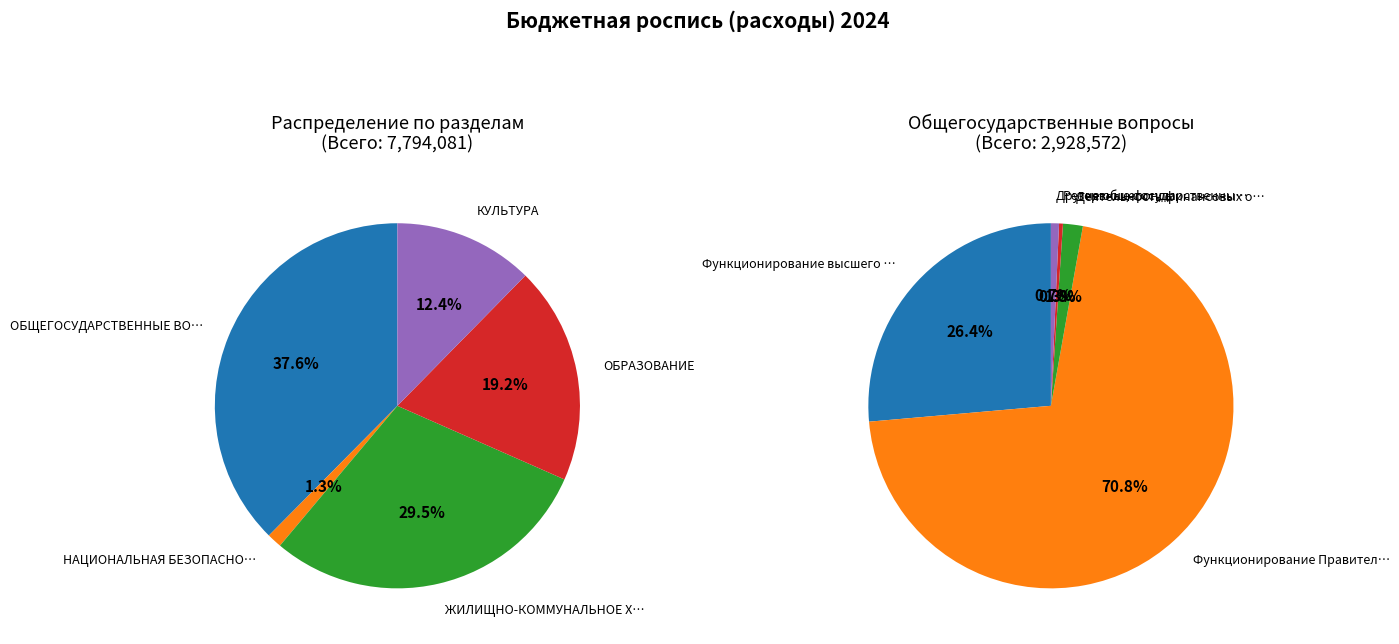

Combined, what portion of the pie is Обеспечение деятельности финансовых органов and Другие общегосударственные вопросы?

1.2%